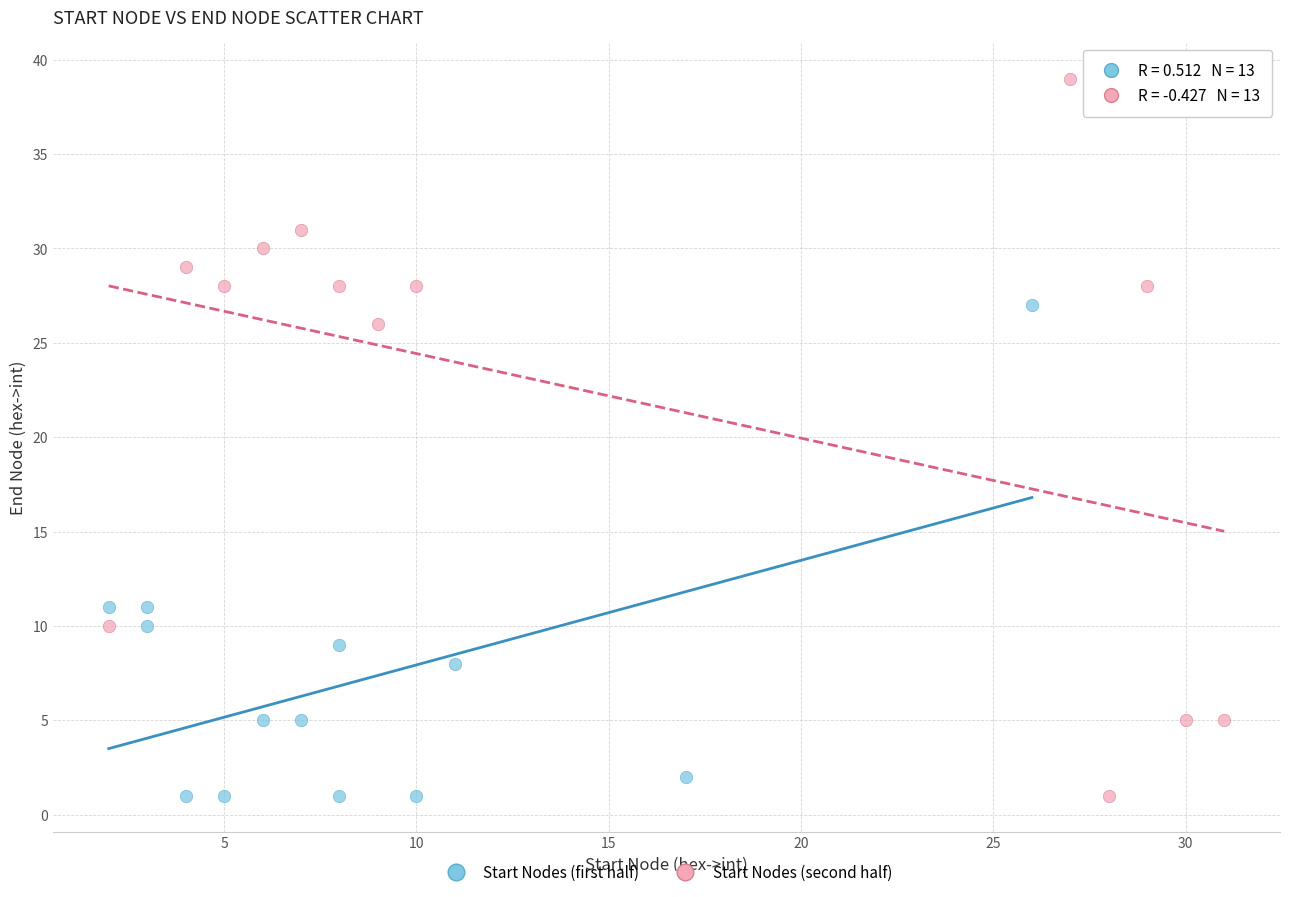

Which series reaches the maximum Y coordinate?

Start Nodes (second half)